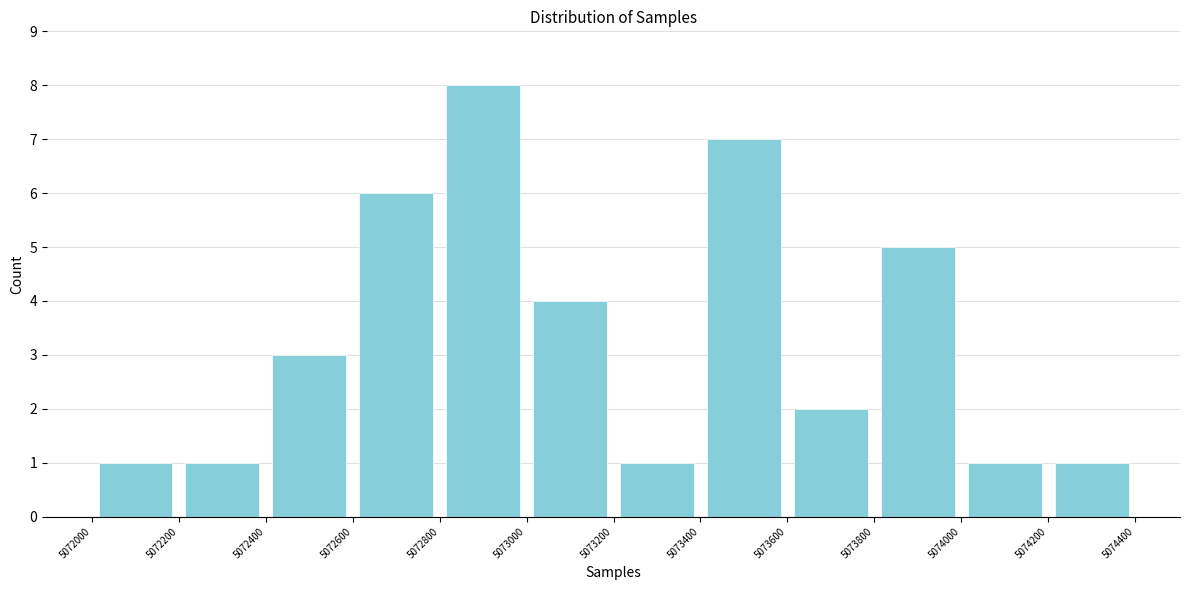

Over which range of the x-axis is the bar tallest?

5072800 to 5073000